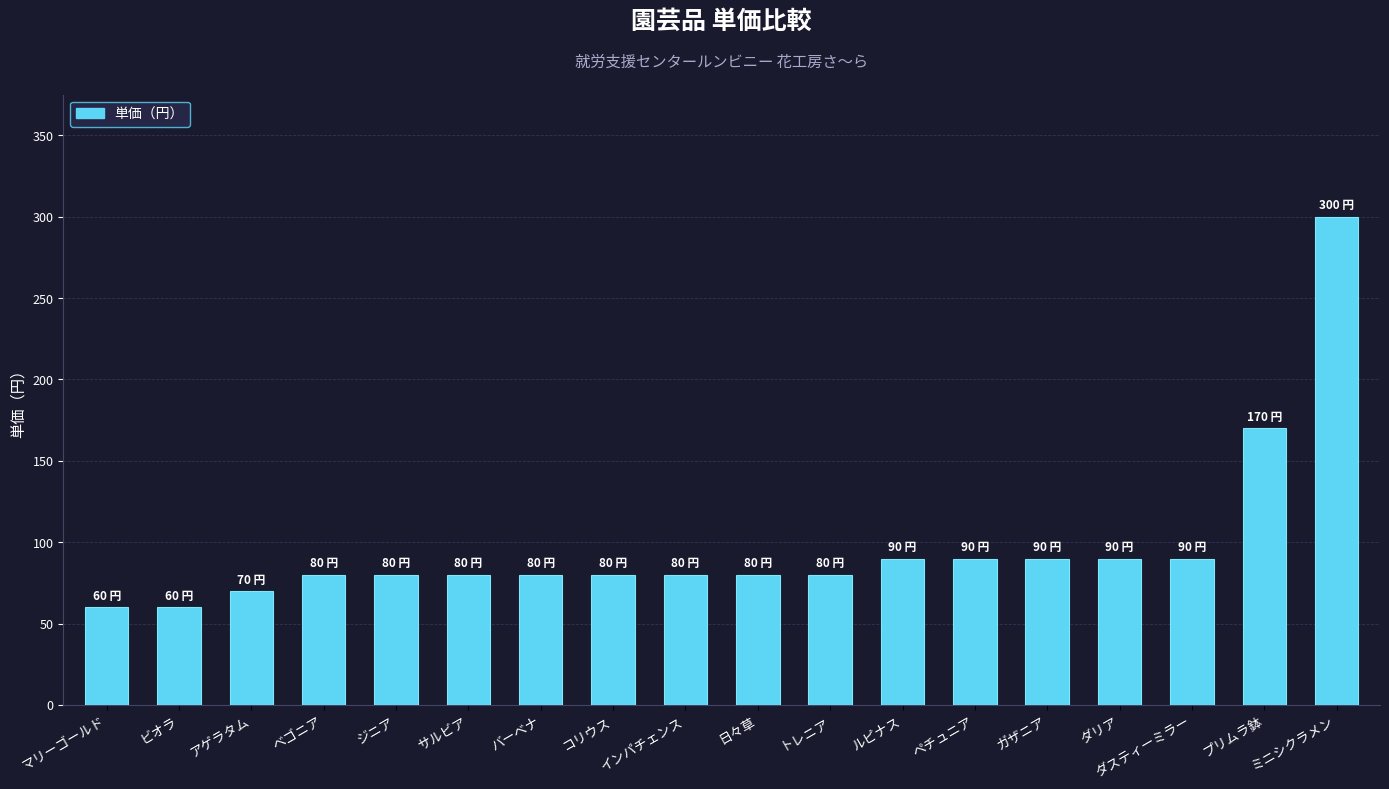

Reading right to left, list all the values displayed in this chart.

ミニシクラメン=300	プリムラ鉢=170	ダスティーミラー=90	ダリア=90	ガザニア=90	ペチュニア=90	ルピナス=90	トレニア=80	日々草=80	インパチェンス=80	コリウス=80	バーベナ=80	サルビア=80	ジニア=80	ベゴニア=80	アゲラタム=70	ビオラ=60	マリーゴールド=60